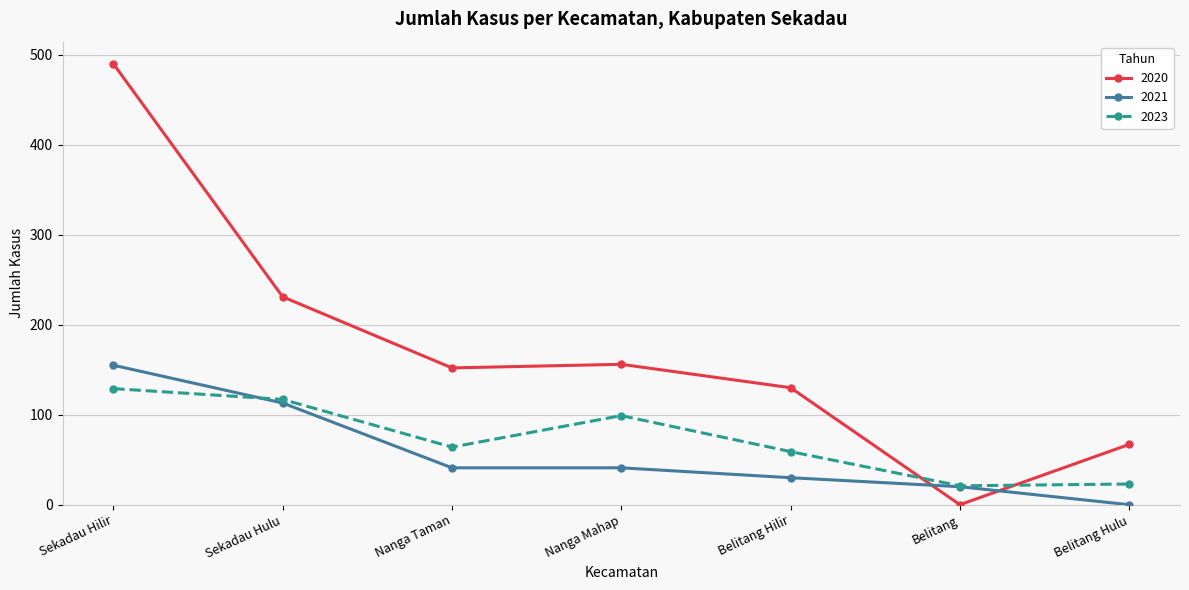

How many intersections are there between 2020 and 2021?

2